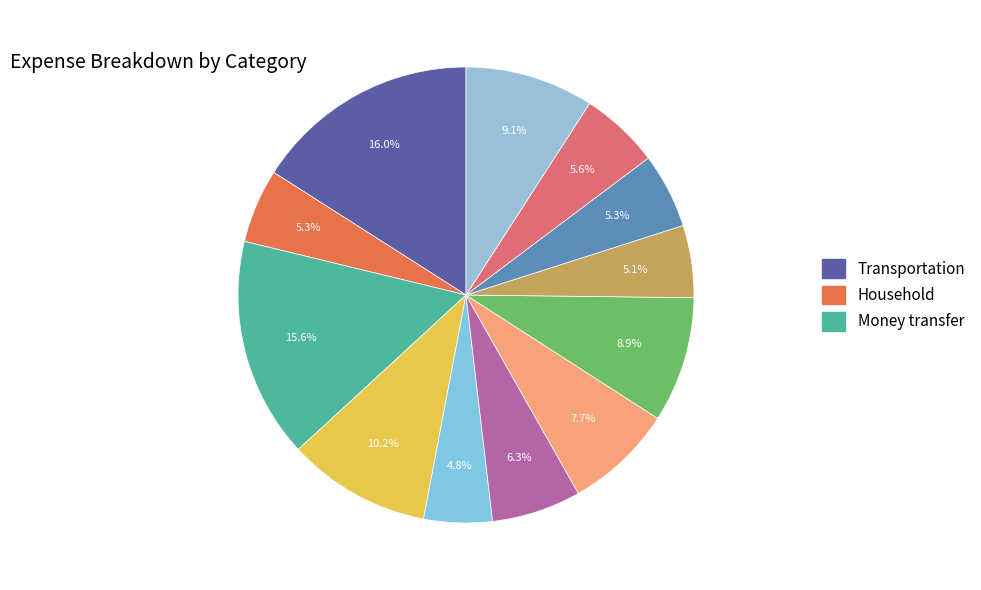

Does any single category account for the majority?

No